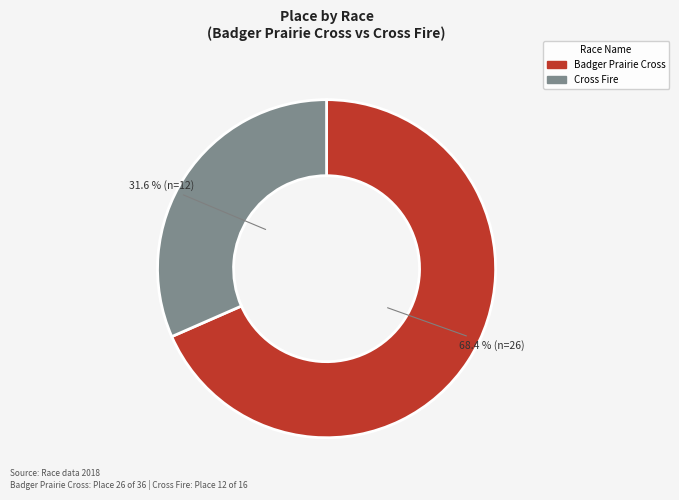

Which has a higher value, Cross Fire or Badger Prairie Cross?

Badger Prairie Cross